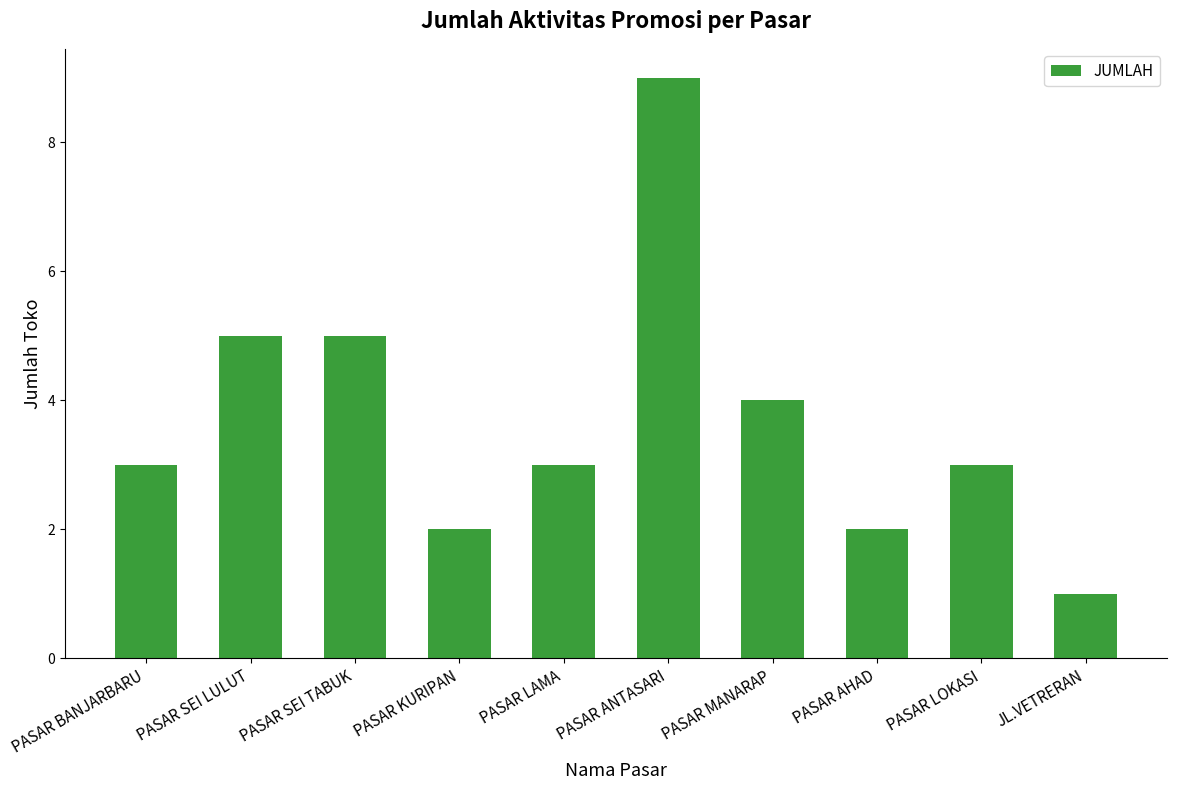

How many categories are shown in the chart?

10